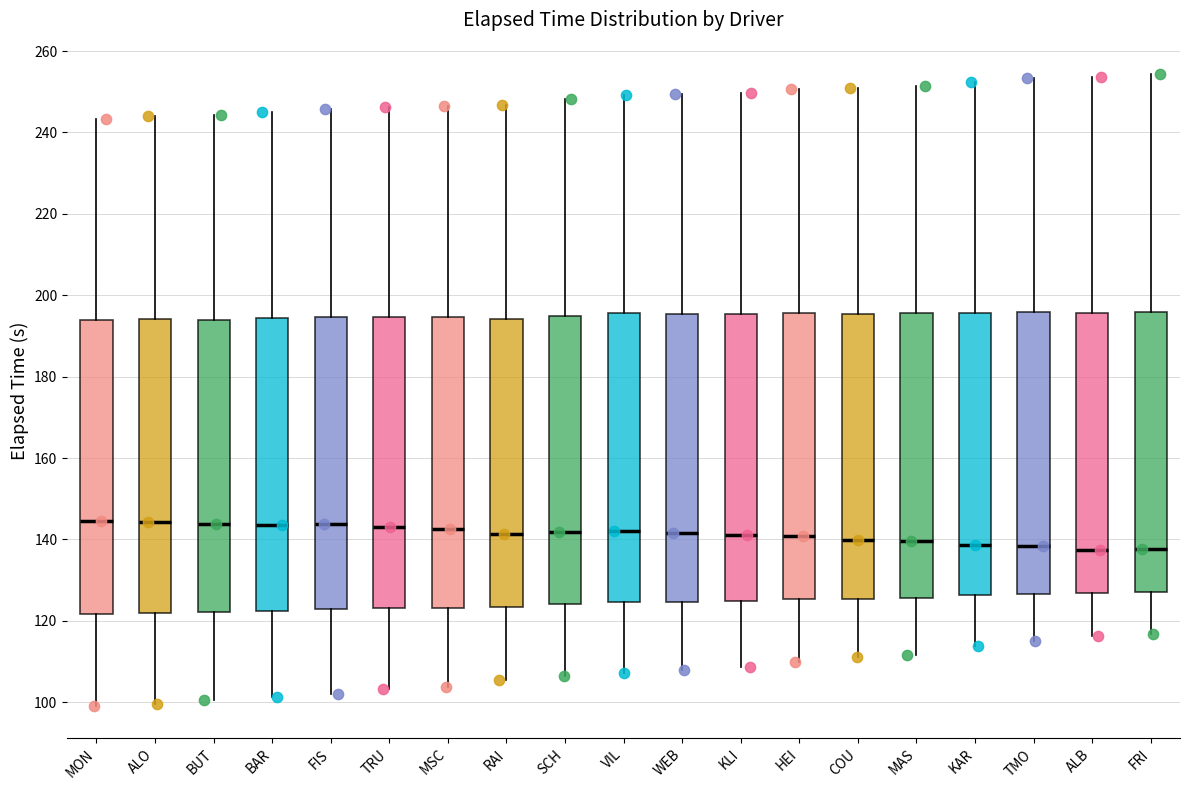

Reading left to right, transcribe this box plot: for each box, give where its median line is, the range the box spans, and where its two whiskers end, as read against the y-axis. The values are not printed on the chart, so give them approximately, as read against the axis.

MON: median 144, box 122 to 194, whiskers 98 to 244
ALO: median 144, box 122 to 194, whiskers 100 to 244
BUT: median 144, box 122 to 194, whiskers 100 to 244
BAR: median 144, box 122 to 194, whiskers 102 to 244
FIS: median 144, box 122 to 194, whiskers 102 to 246
TRU: median 144, box 124 to 194, whiskers 104 to 246
MSC: median 142, box 124 to 194, whiskers 104 to 246
RAI: median 142, box 124 to 194, whiskers 106 to 246
SCH: median 142, box 124 to 194, whiskers 106 to 248
VIL: median 142, box 124 to 196, whiskers 108 to 250
WEB: median 142, box 124 to 196, whiskers 108 to 250
KLI: median 142, box 124 to 196, whiskers 108 to 250
HEI: median 140, box 126 to 196, whiskers 110 to 250
COU: median 140, box 126 to 196, whiskers 112 to 250
MAS: median 140, box 126 to 196, whiskers 112 to 252
KAR: median 138, box 126 to 196, whiskers 114 to 252
TMO: median 138, box 126 to 196, whiskers 116 to 254
ALB: median 138, box 126 to 196, whiskers 116 to 254
FRI: median 138, box 128 to 196, whiskers 116 to 254